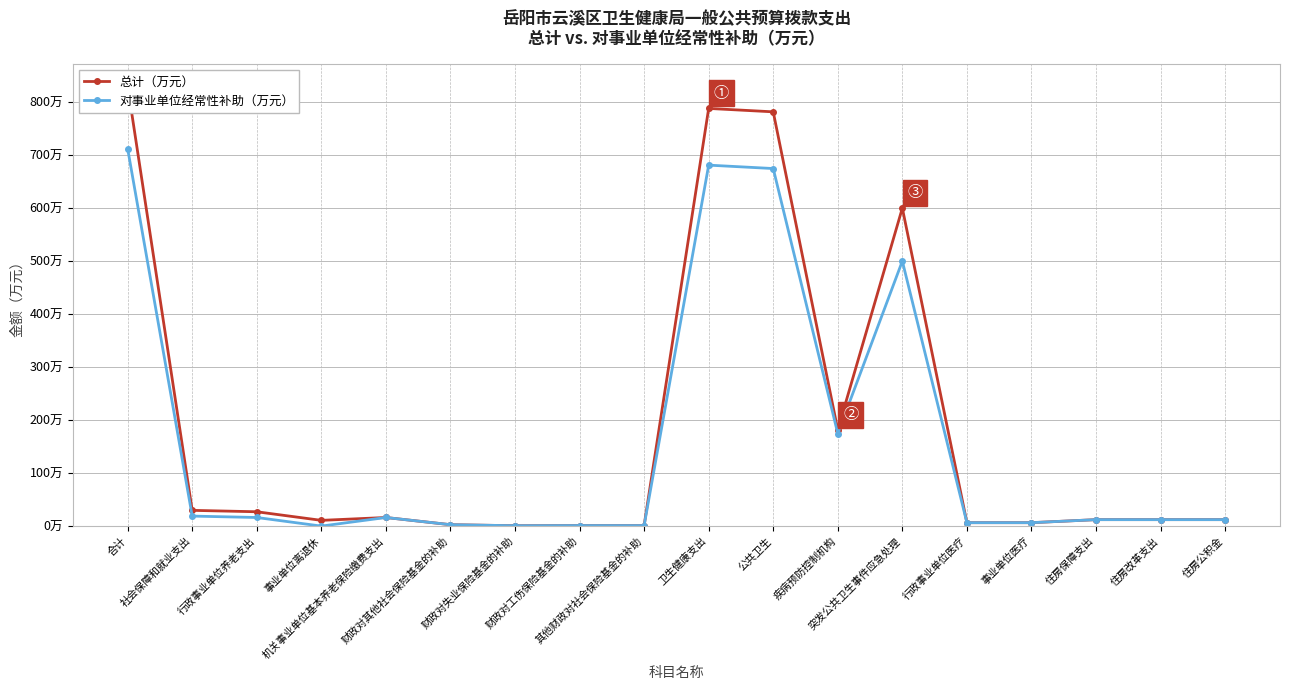

The value of 对事业单位经常性补助（万元） at 财政对工伤保险基金的补助 is 0.6. True or false?

False